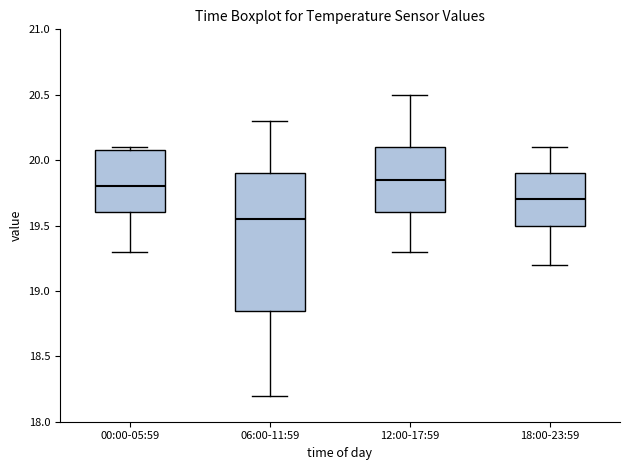

Which box has the lowest median line?

06:00-11:59